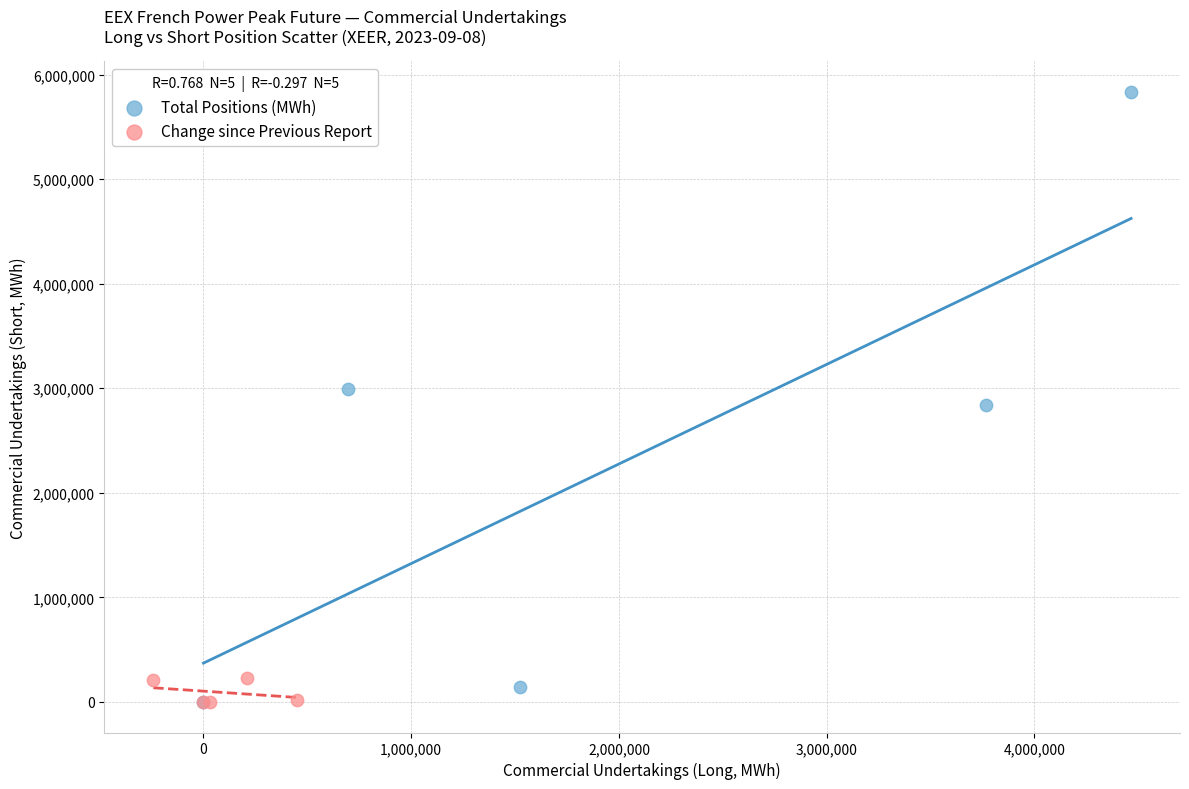

Which series reaches the maximum Y coordinate?

Total Positions (MWh)